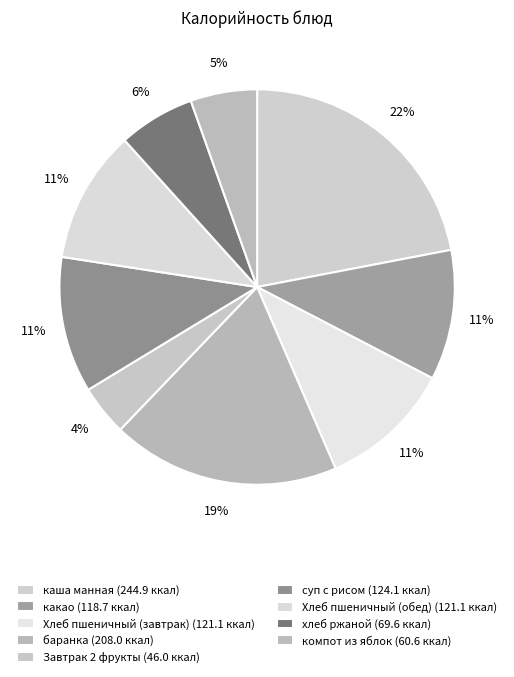

Is there any slice that represents more than half of the pie?

No